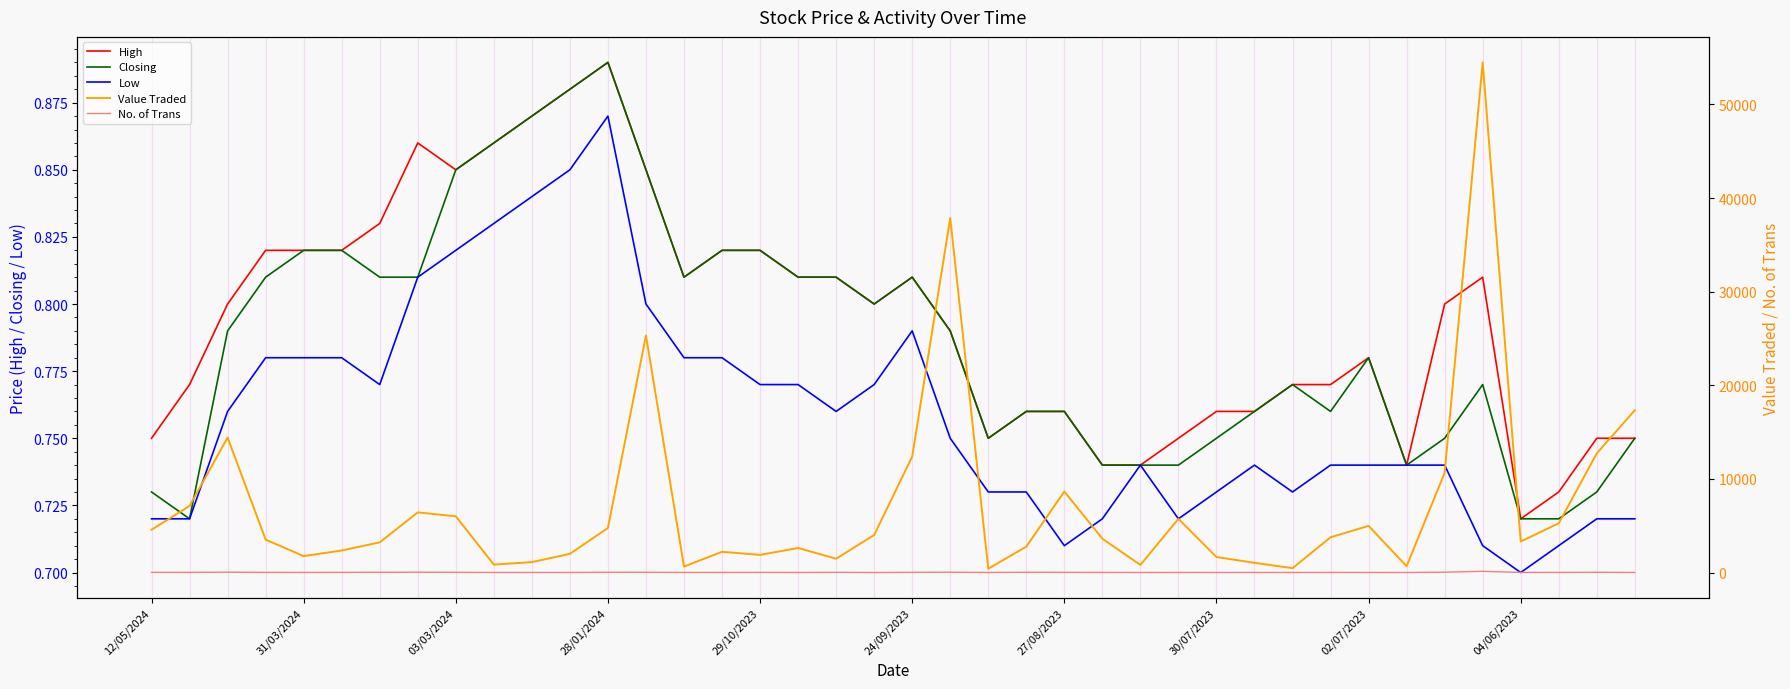

How many lines are shown in the chart?

5